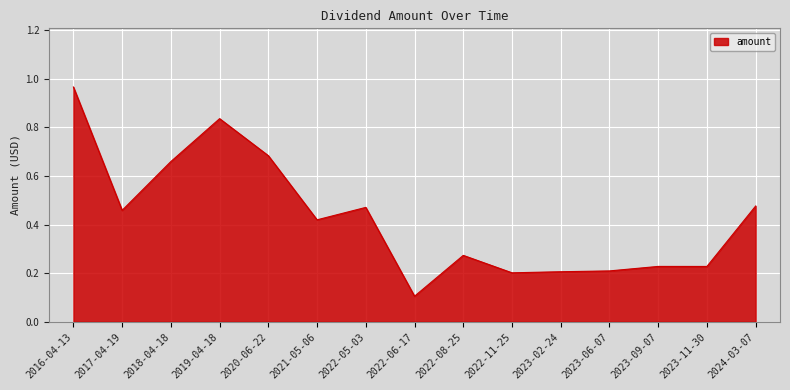

What is the minimum value shown in the chart?

0.1